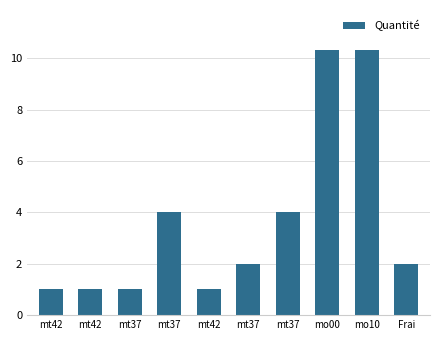

Are the bars grouped side by side (vs. stacked)?

No